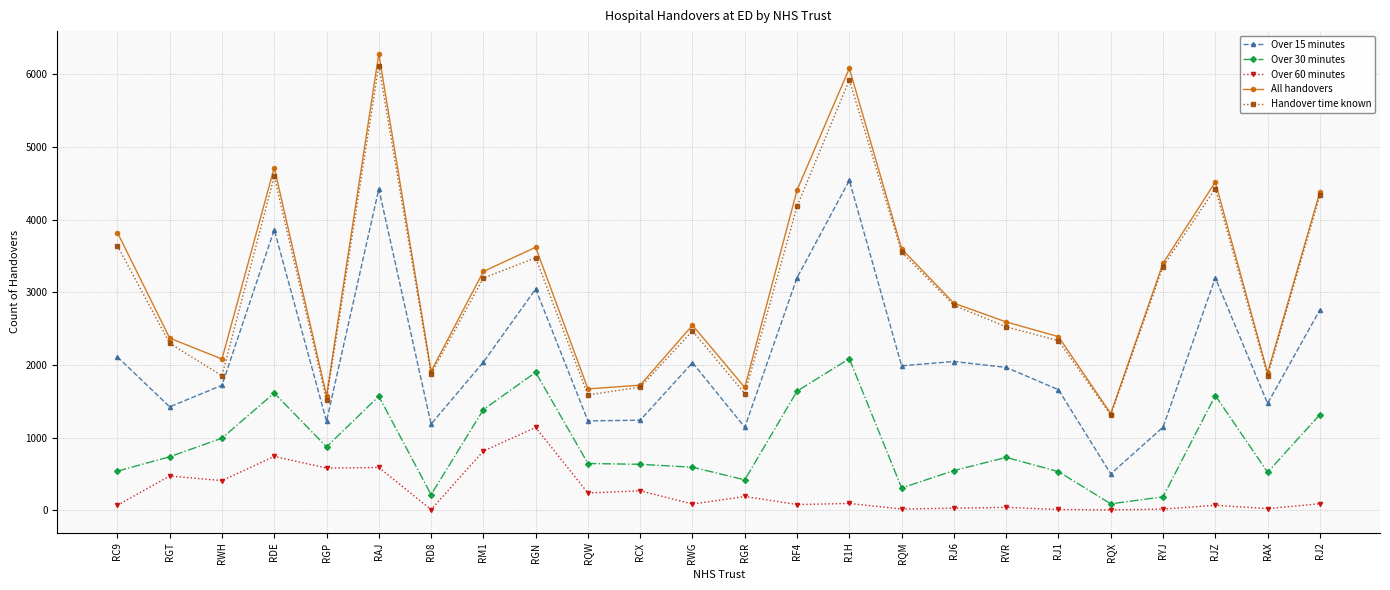

Is the value of Over 30 minutes at RGP greater than the value of Over 60 minutes at RJ2?

Yes